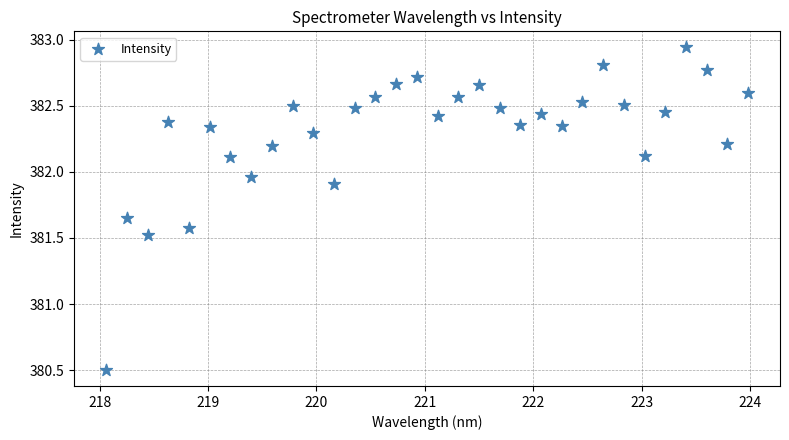

What is the range of Y values (max minus min)?

2.4